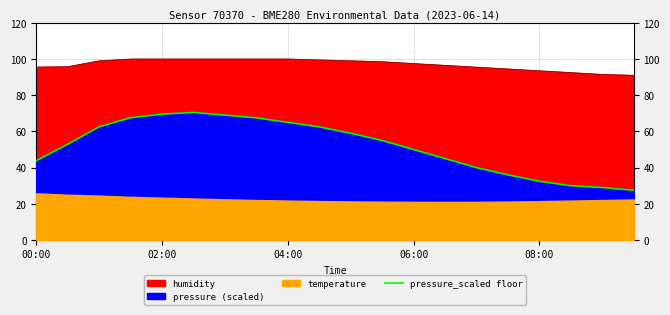

What is the value of the 1st point from the left?

43.8